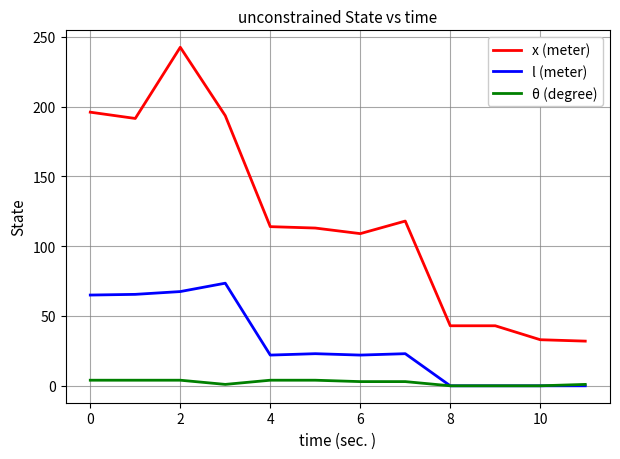

What is the sum of all x (meter) values?

1428.5